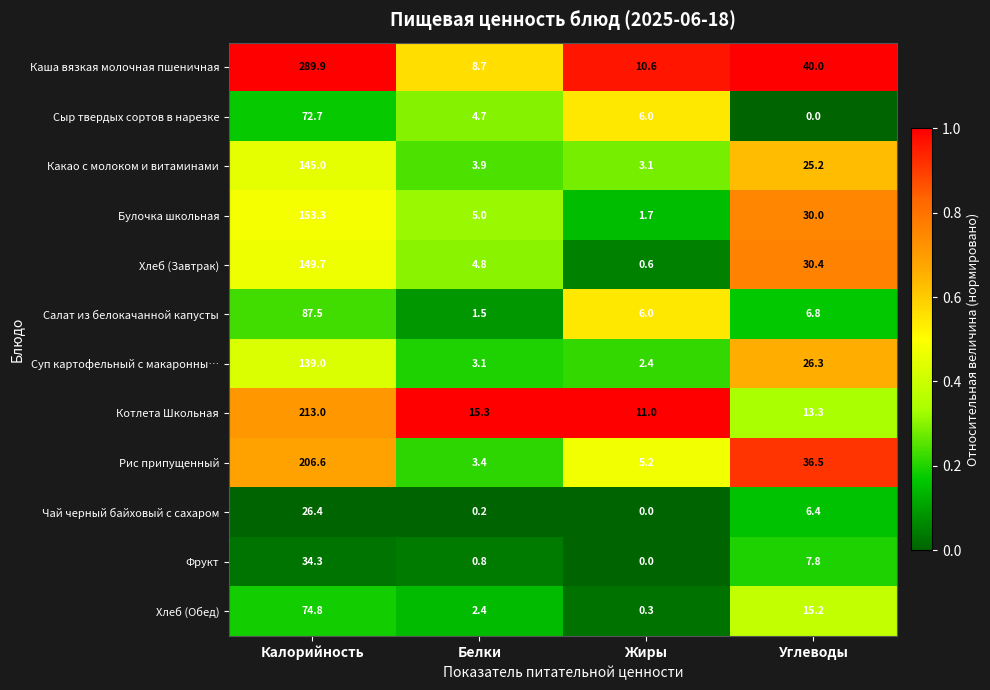

What is the difference between the highest and lowest values at Белки?

15.1